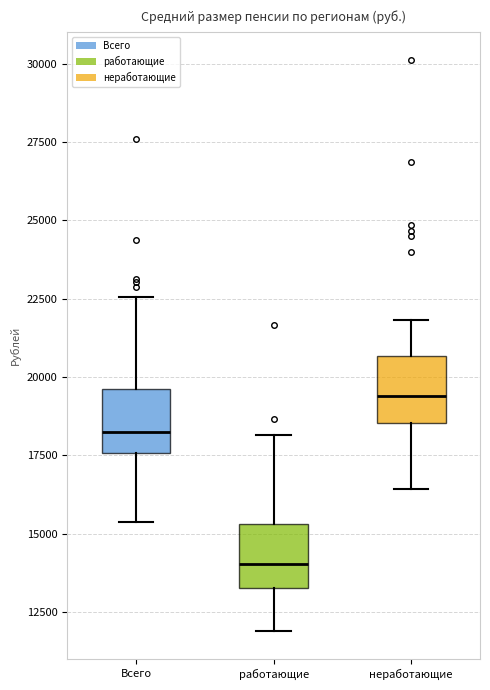

Reading left to right, read every box against the y-axis: the position of its median line, the range the box covers, and the ends of its whiskers. The values are not printed on the chart, so give them approximately, as read against the axis.

Всего: median 18000, box 17500 to 19500, whiskers 15500 to 22500
работающие: median 14000, box 13500 to 15500, whiskers 12000 to 18000
неработающие: median 19500, box 18500 to 20500, whiskers 16500 to 22000